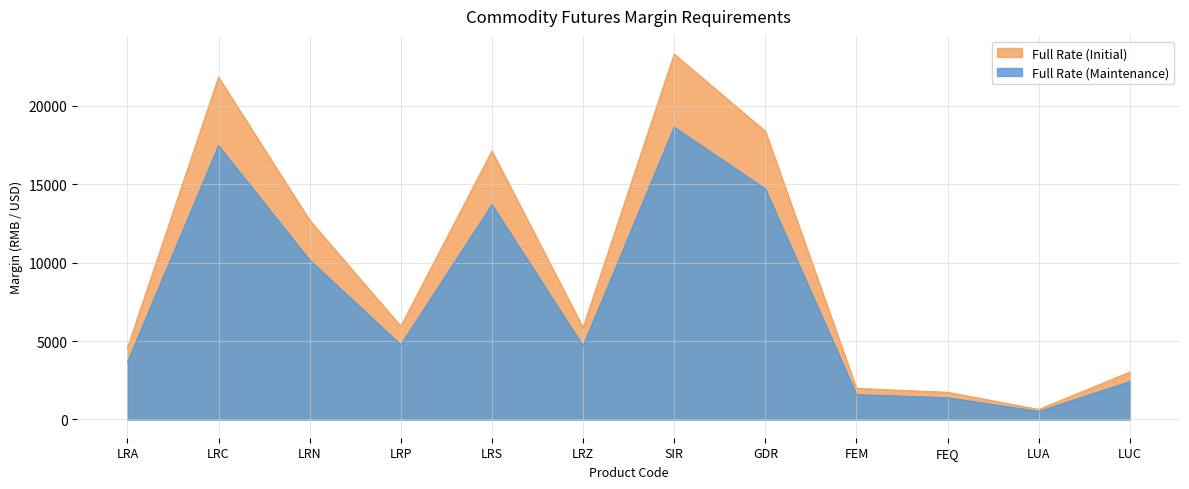

The Full Rate (Initial) series shows 260 at LUA. True or false?

False